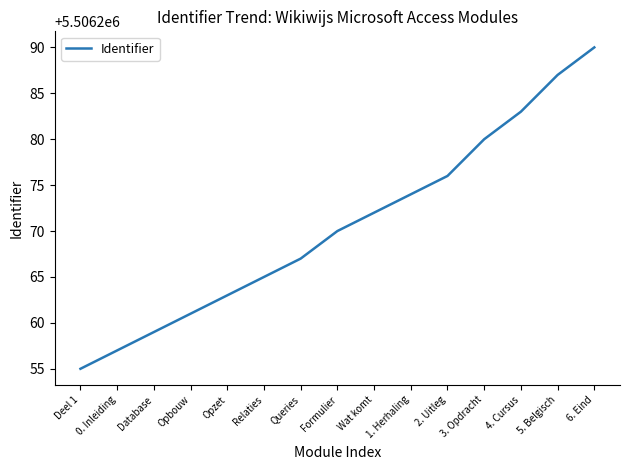

What is the maximum value shown in the chart?

5506290